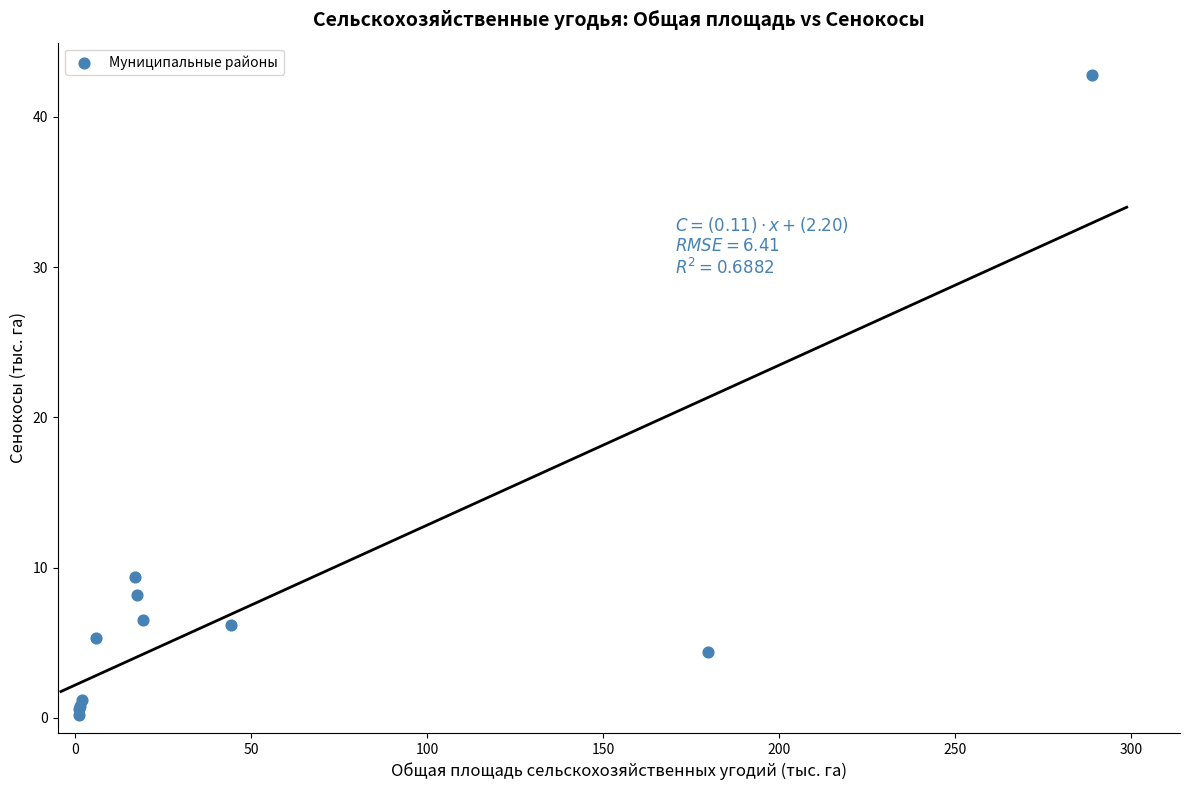

What Y value in the scatter plot is closest to 21?

9.4